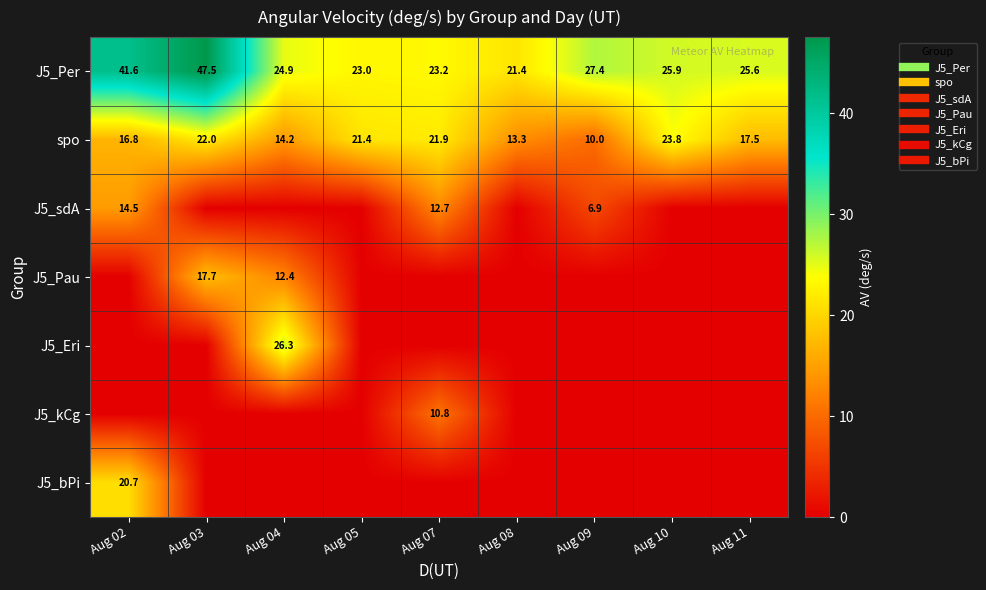

How many series are shown in this chart?

7